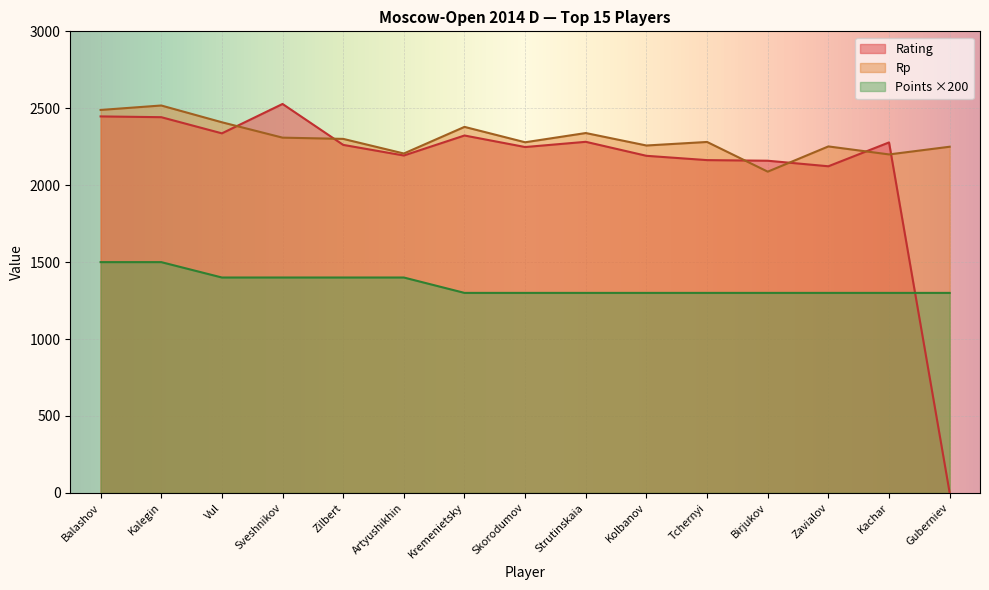

Which series has the largest range (max minus min)?

Rating